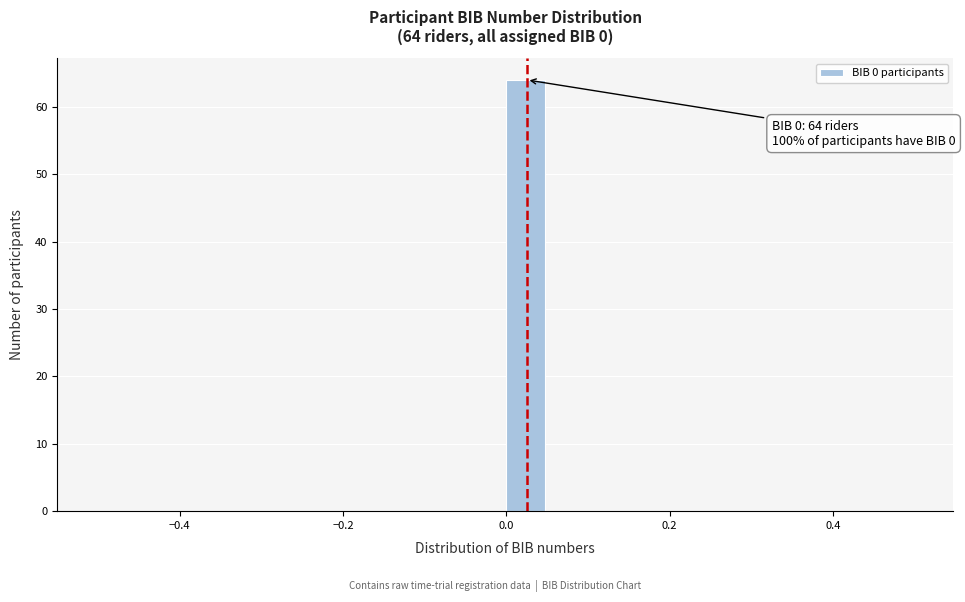

Read against the x-axis, roughly where is the centre of the tallest bar?

0.02